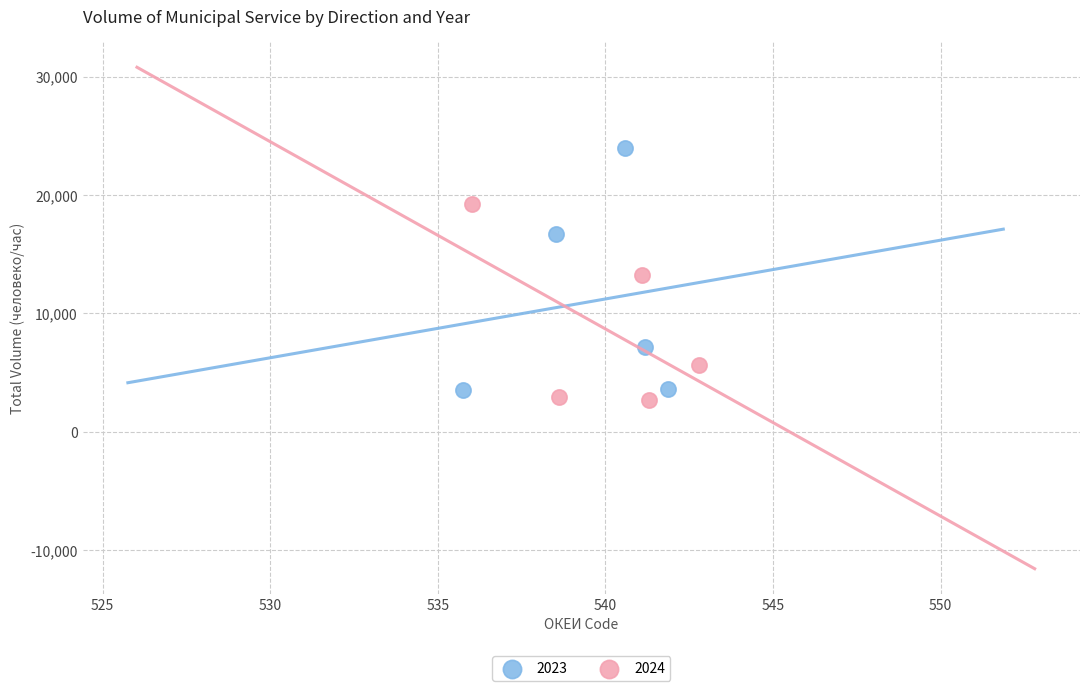

Which series has the widest spread of Y values?

2023